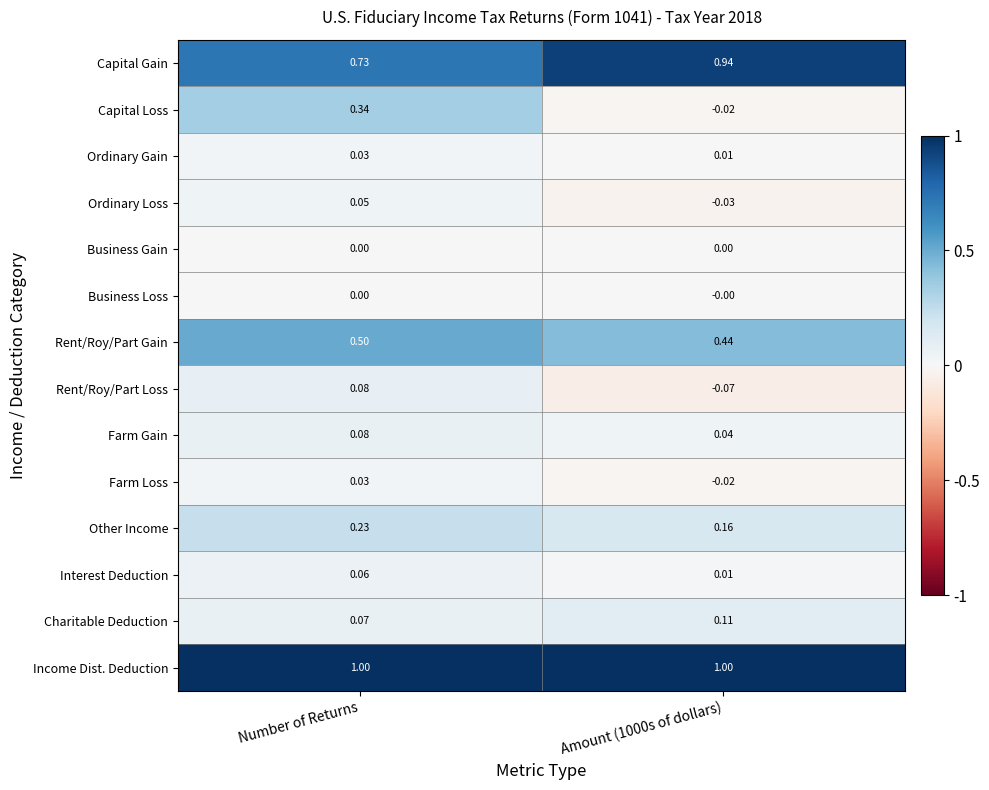

How many data points does each series have?

2